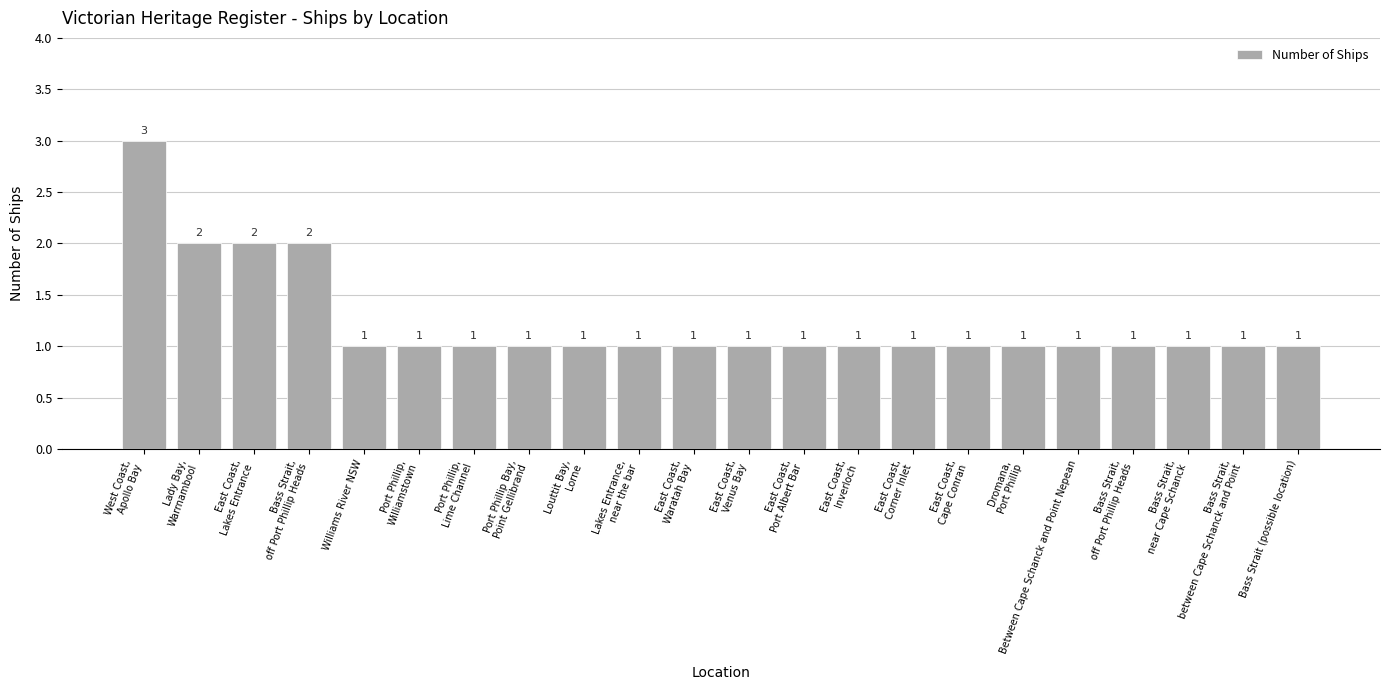

True or false: the data shows 1 at Dromana,
Port Phillip.

True